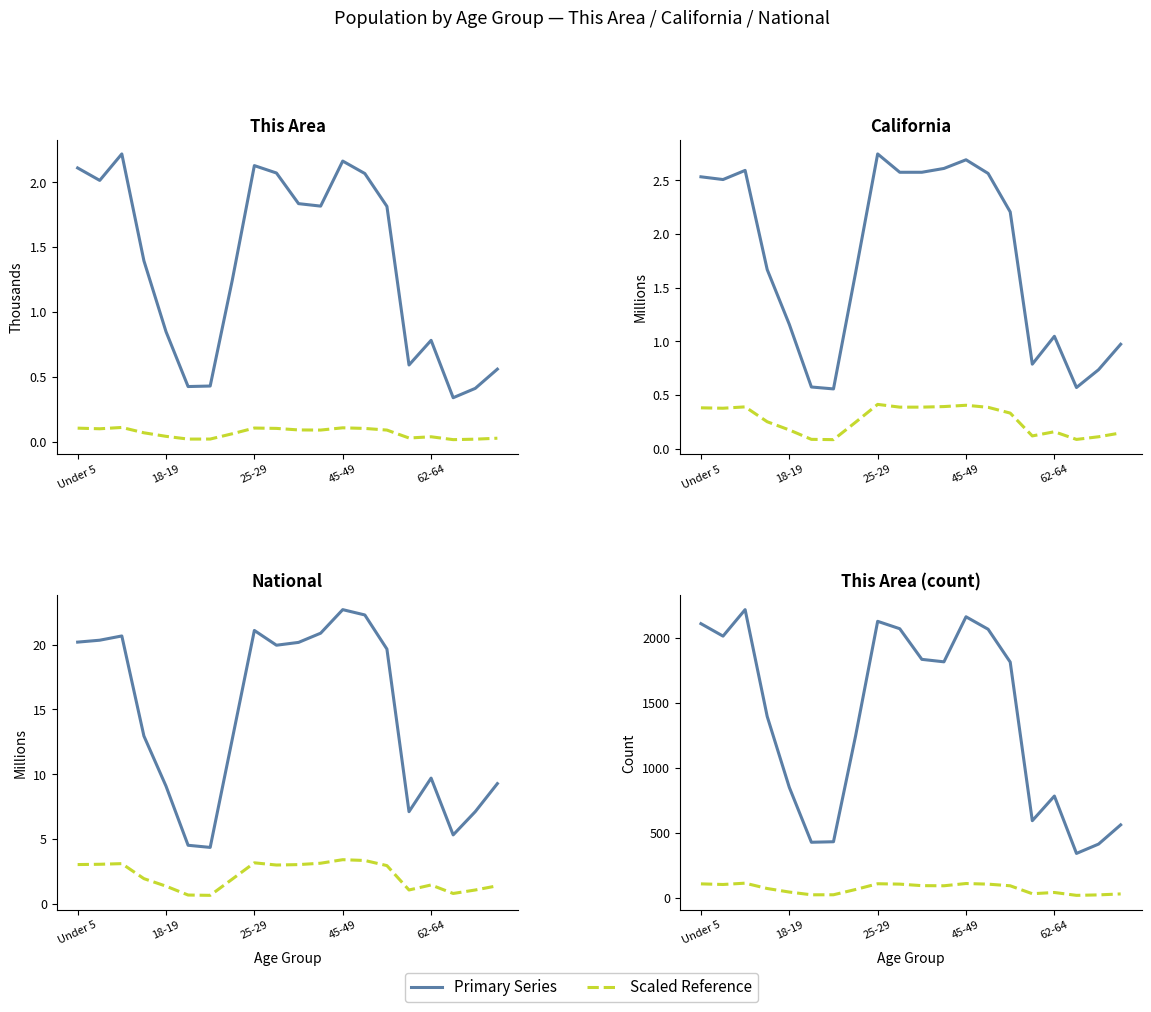

True or false: This Area and National intersect in this chart.

False